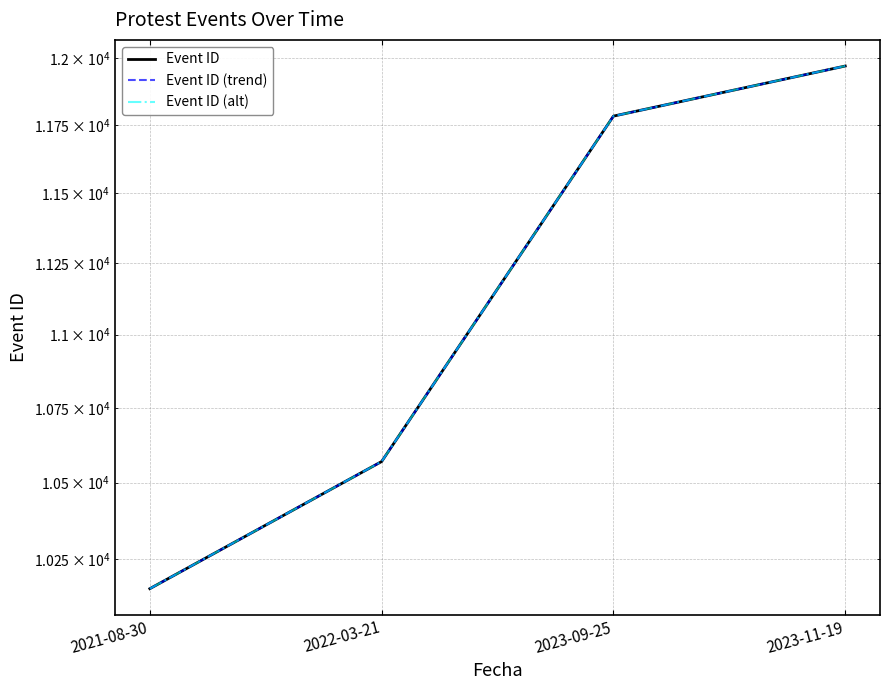

How many data points in Event ID are less than 11782?

2